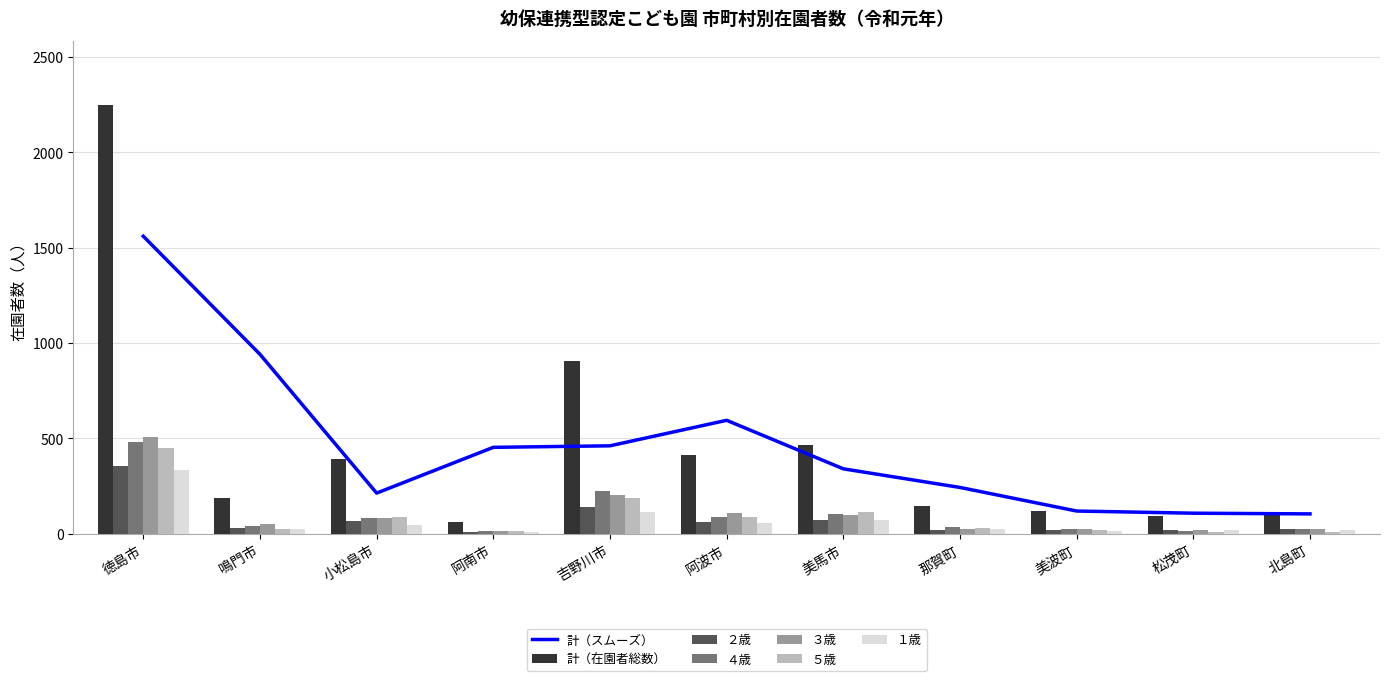

Which series changed the most between 美波町 and 松茂町?

計（在園者総数）